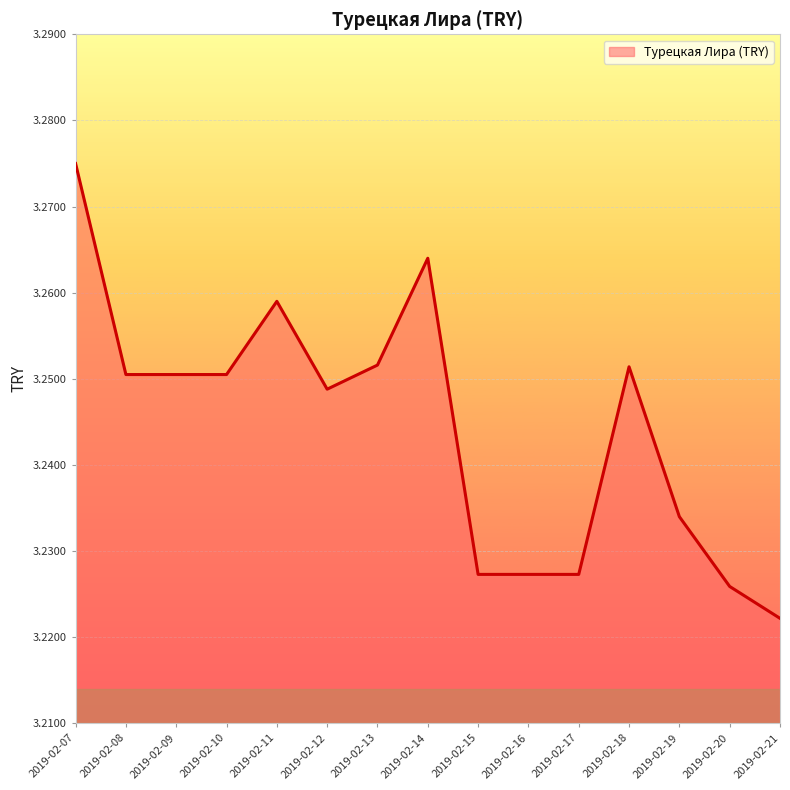

How many values are between 3 and 4?

15